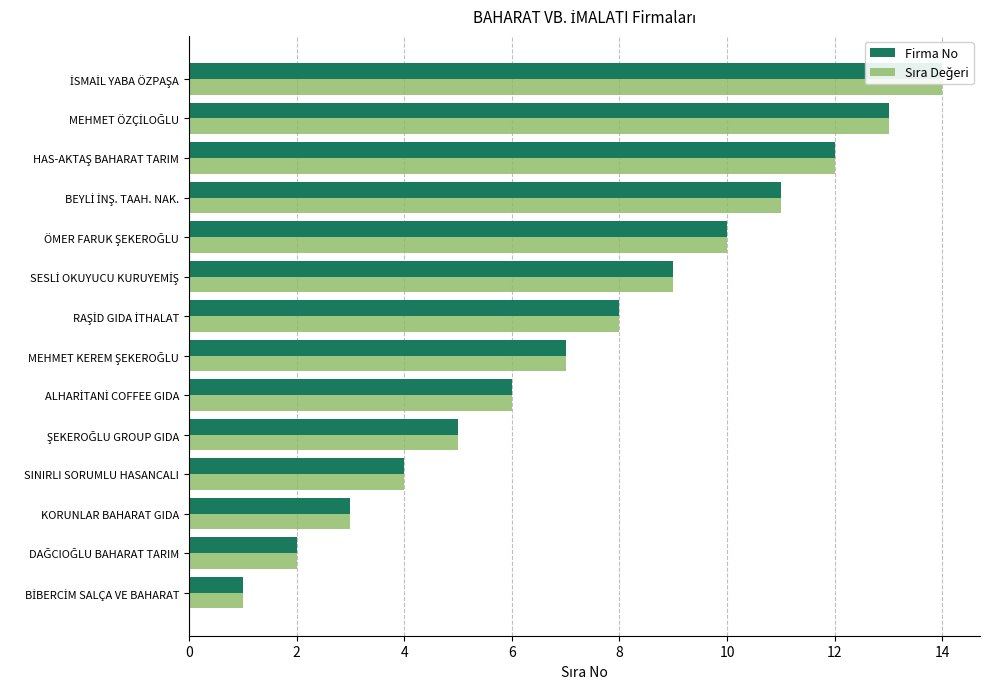

Reading right to left, transcribe all the data shown in this chart.

Firma No: 14	13	12	11	10	9	8	7	6	5	4	3	2	1
Sıra Değeri: 14	13	12	11	10	9	8	7	6	5	4	3	2	1